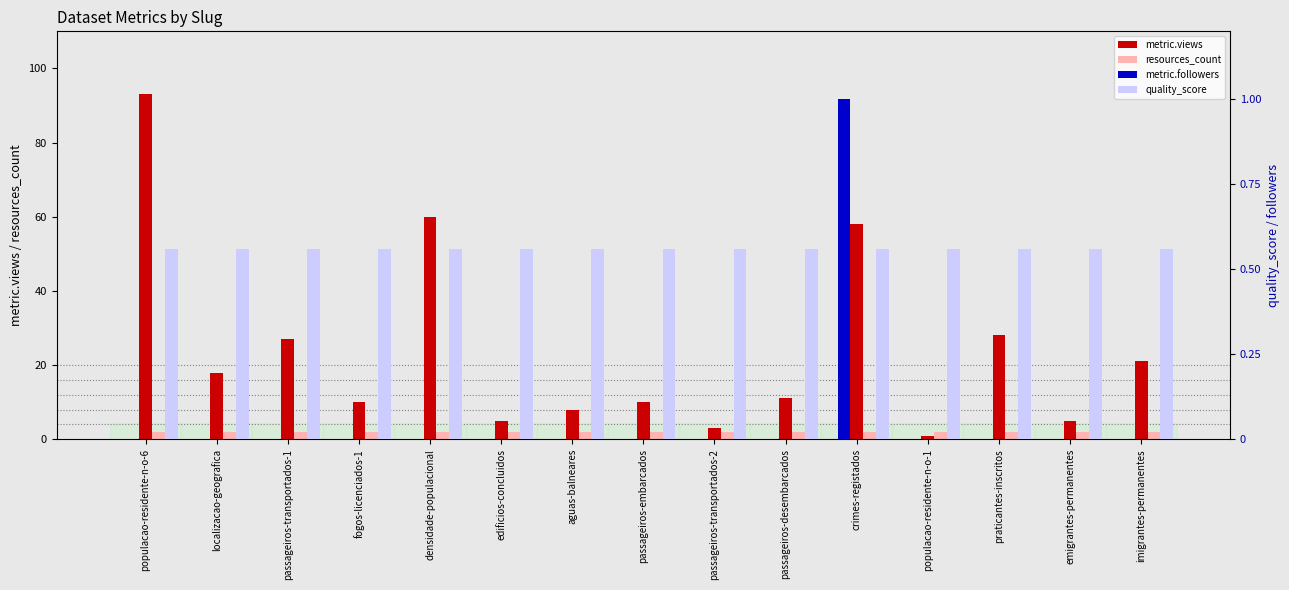

List the series in order of their peak value, highest first.

metric.views, resources_count, metric.followers, quality_score